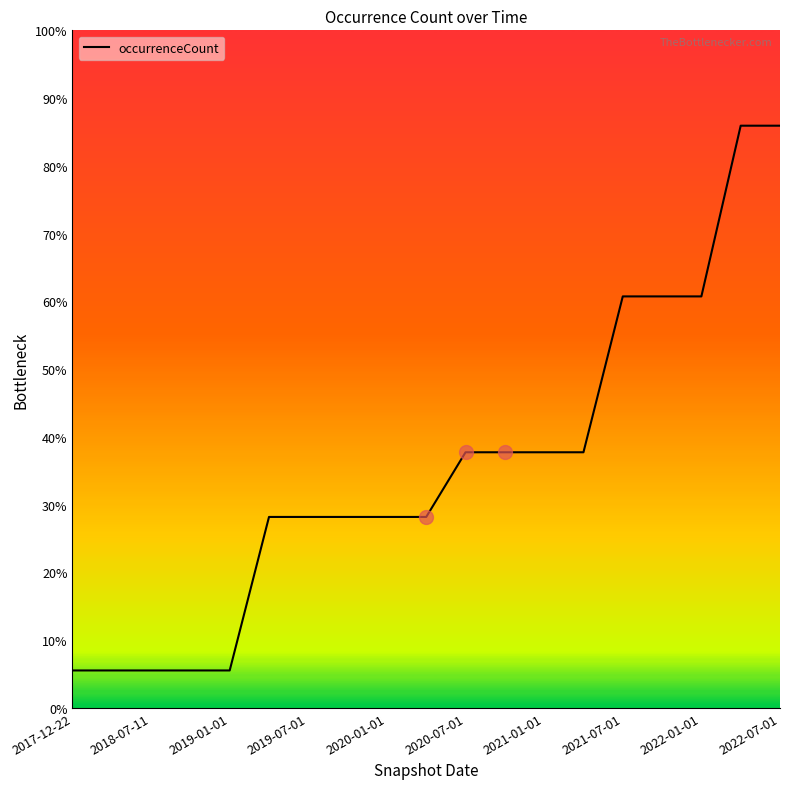

True or false: there are more than 1 points higher than both neighbors.

False